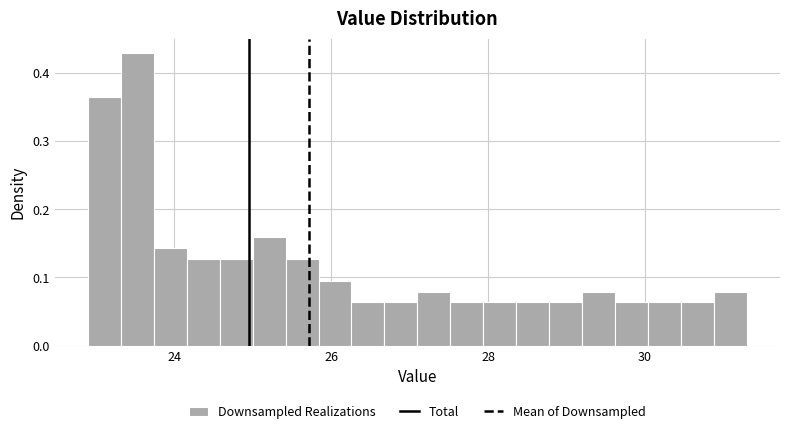

Around what value on the x-axis is the tallest bar? Give the approximate position of its centre, as read against the axis.

23.6